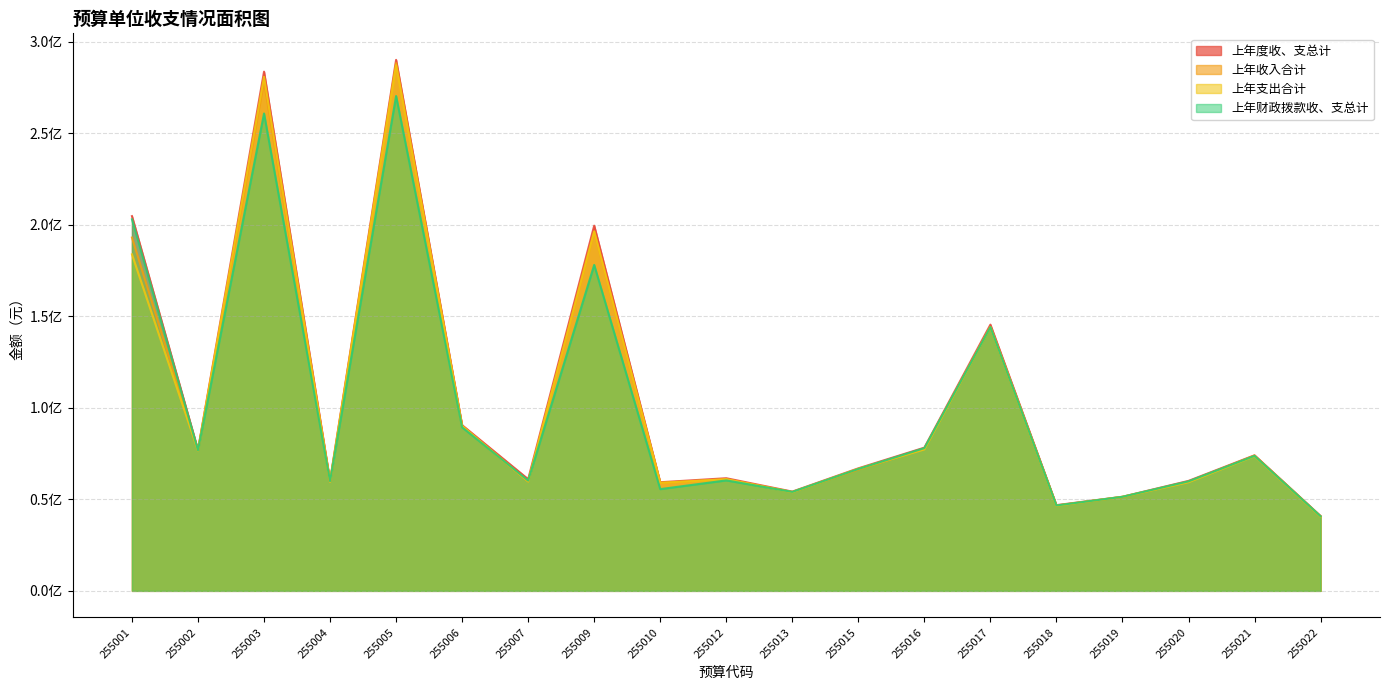

What is the sum of all 上年度收、支总计 values?

2006471308.0